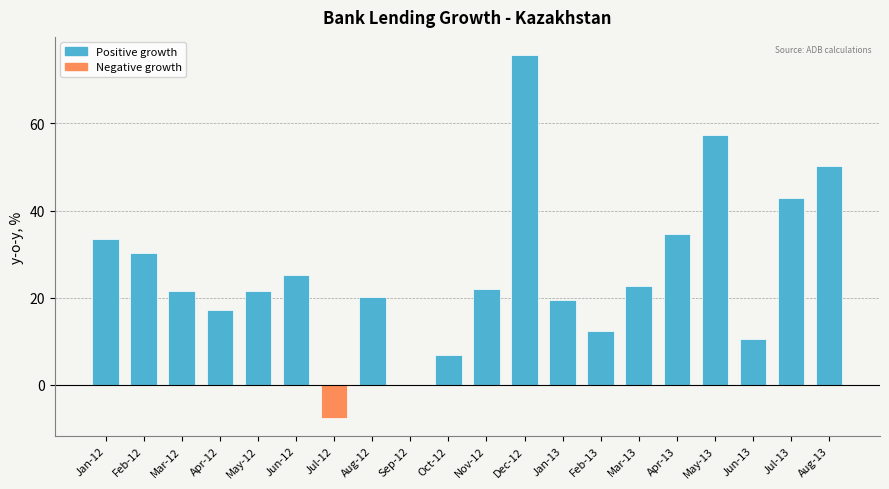

At which label is the value closest to 34?

Jan-12